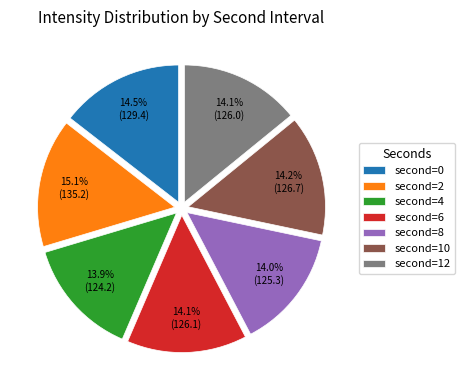

How many slices are in this pie chart?

7